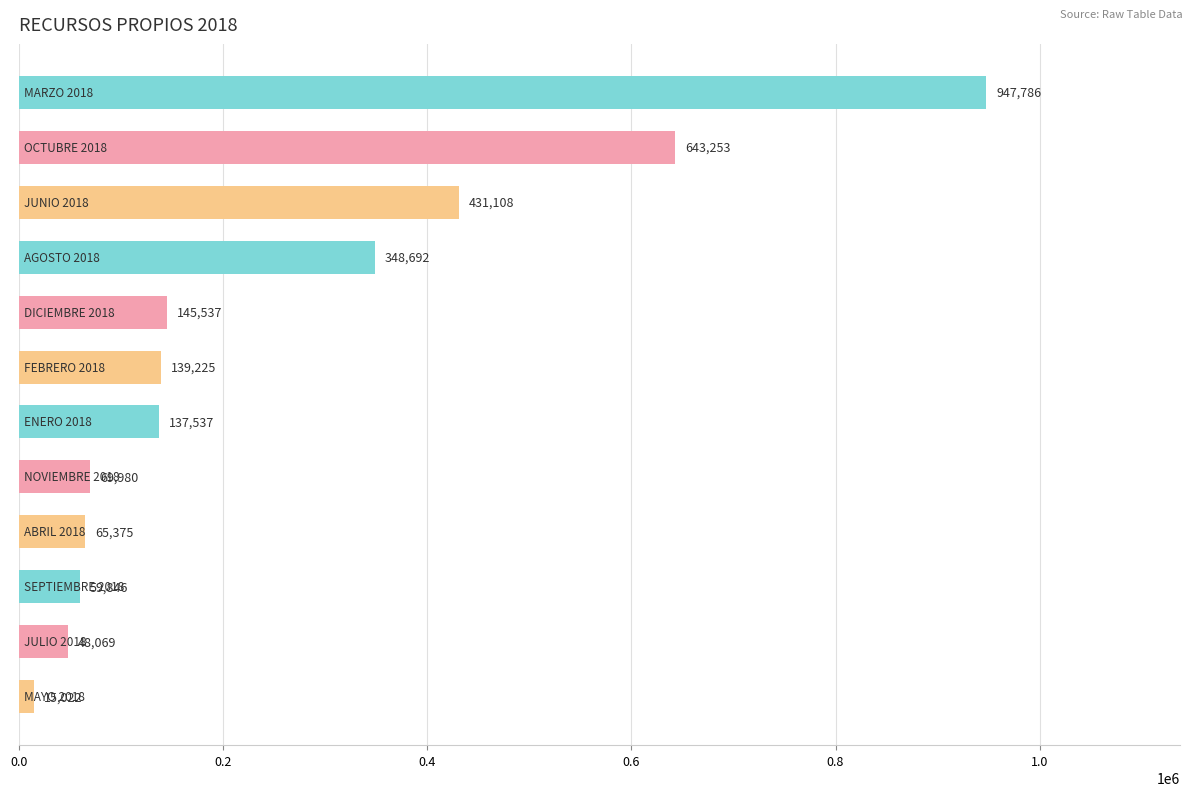

What is the value of the 11th bar from the top?

48068.8